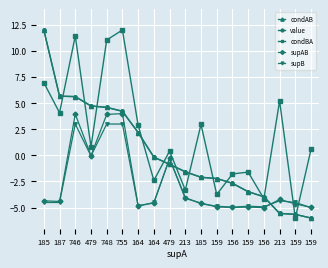

Does the chart have visible grid lines?

Yes